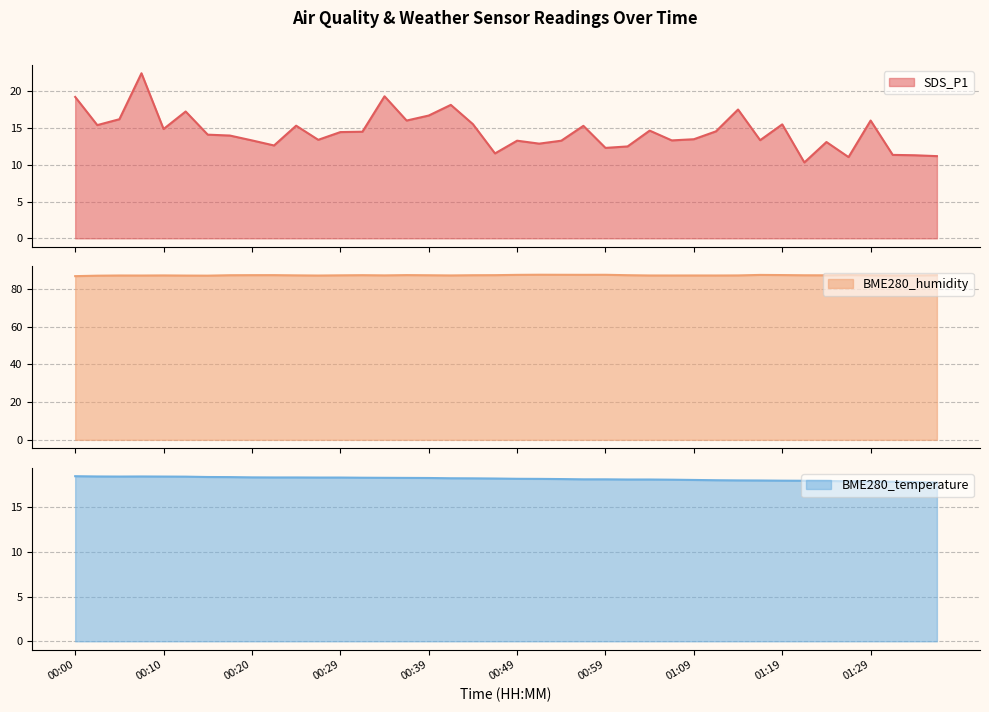

Between 00:34 and 01:24, which is larger?

00:34